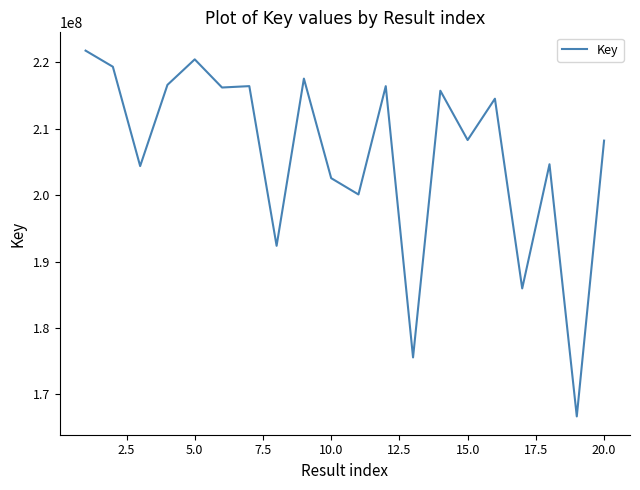

What is the difference between the maximum and minimum values?

55043509